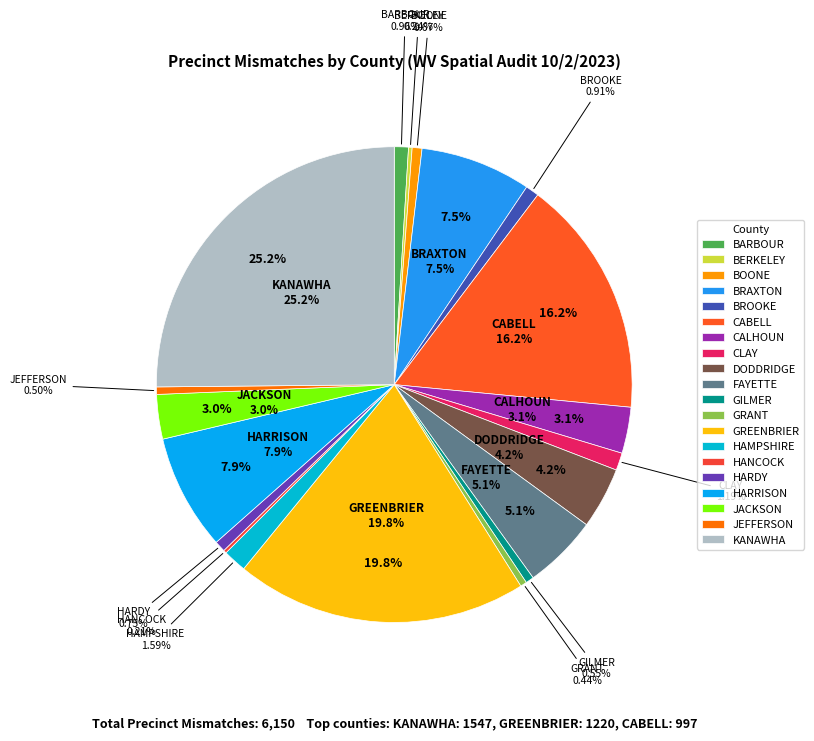

What percentage is the CLAY slice, to the nearest percent?

1%